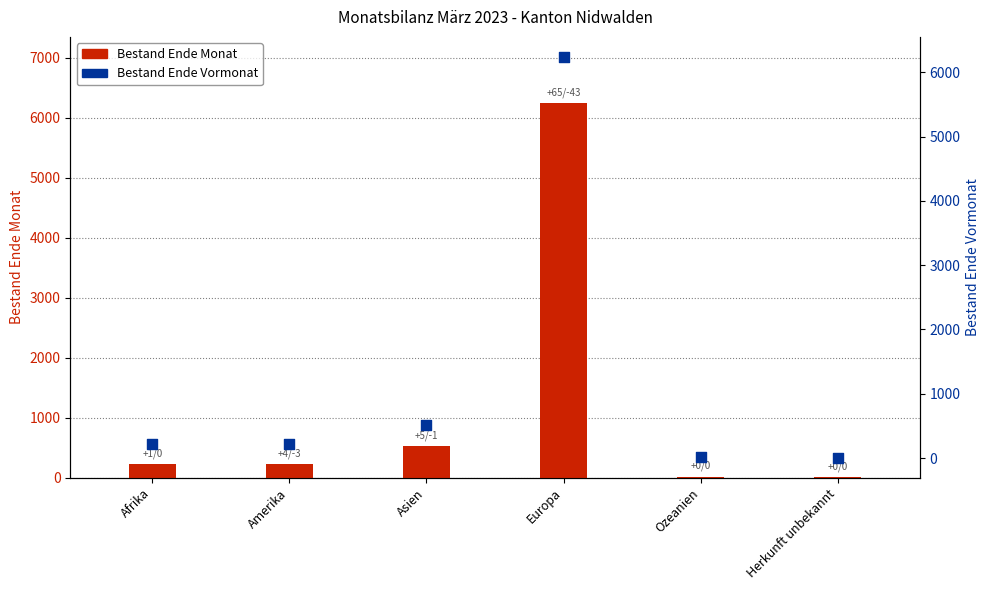

Which series has the largest total across all categories?

Bestand Ende Monat